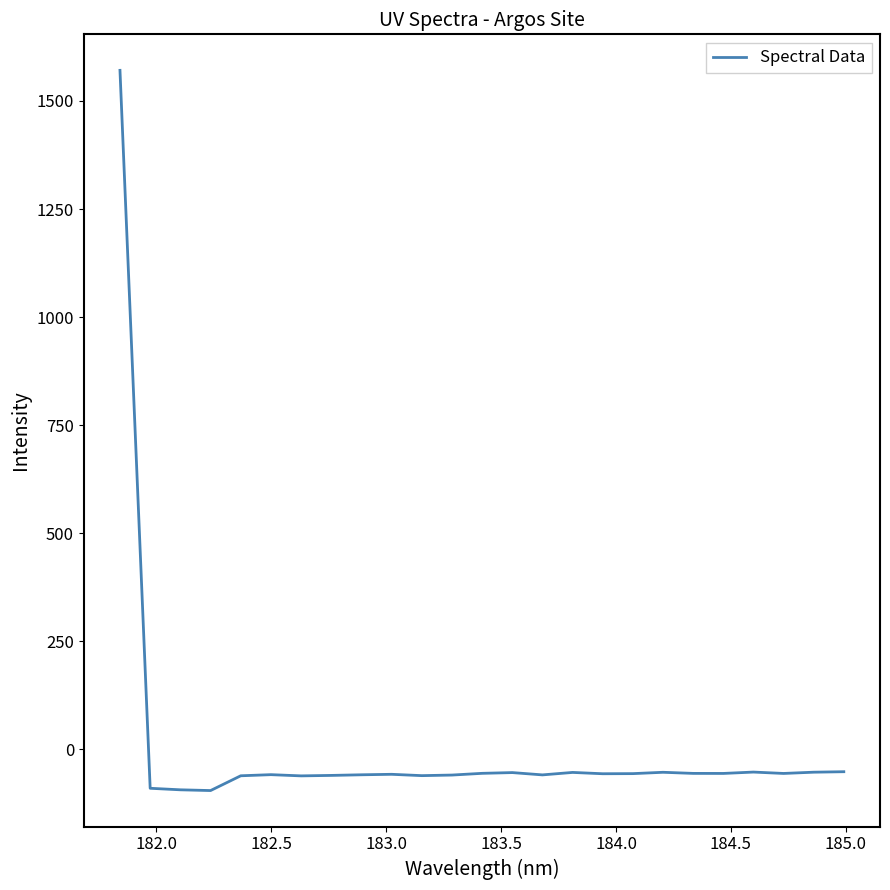

What is the greatest value displayed?

1570.9